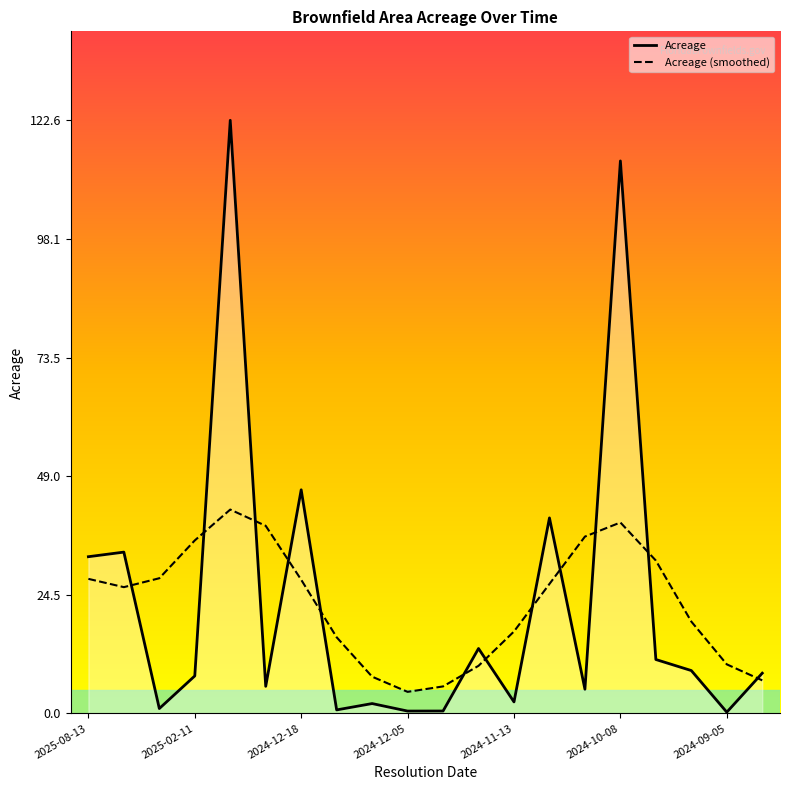

Which series has the largest range (max minus min)?

Acreage